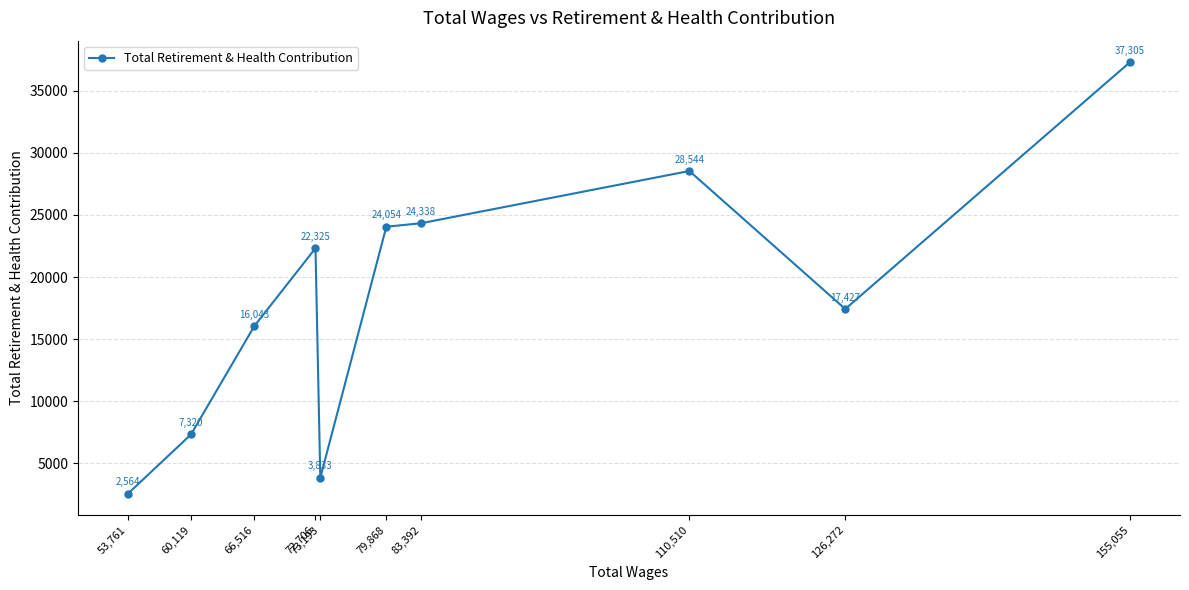

The chart shows a value of 1239 at 53,761. True or false?

False